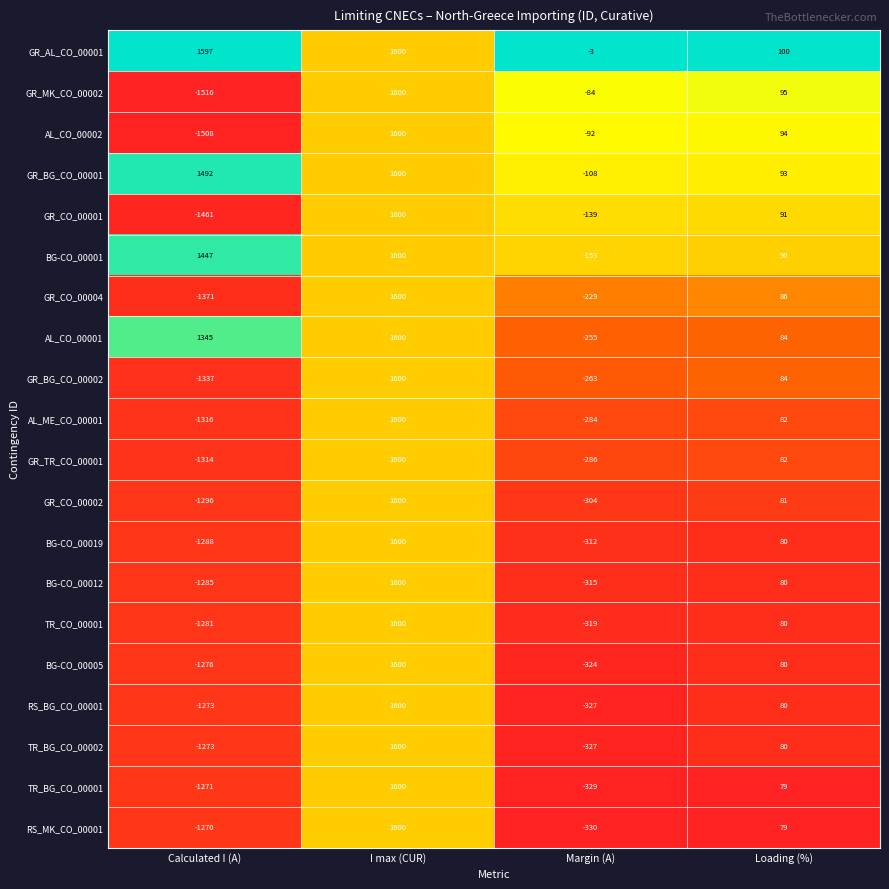

The value of TR_CO_00001 at Loading (%) is 80. True or false?

True